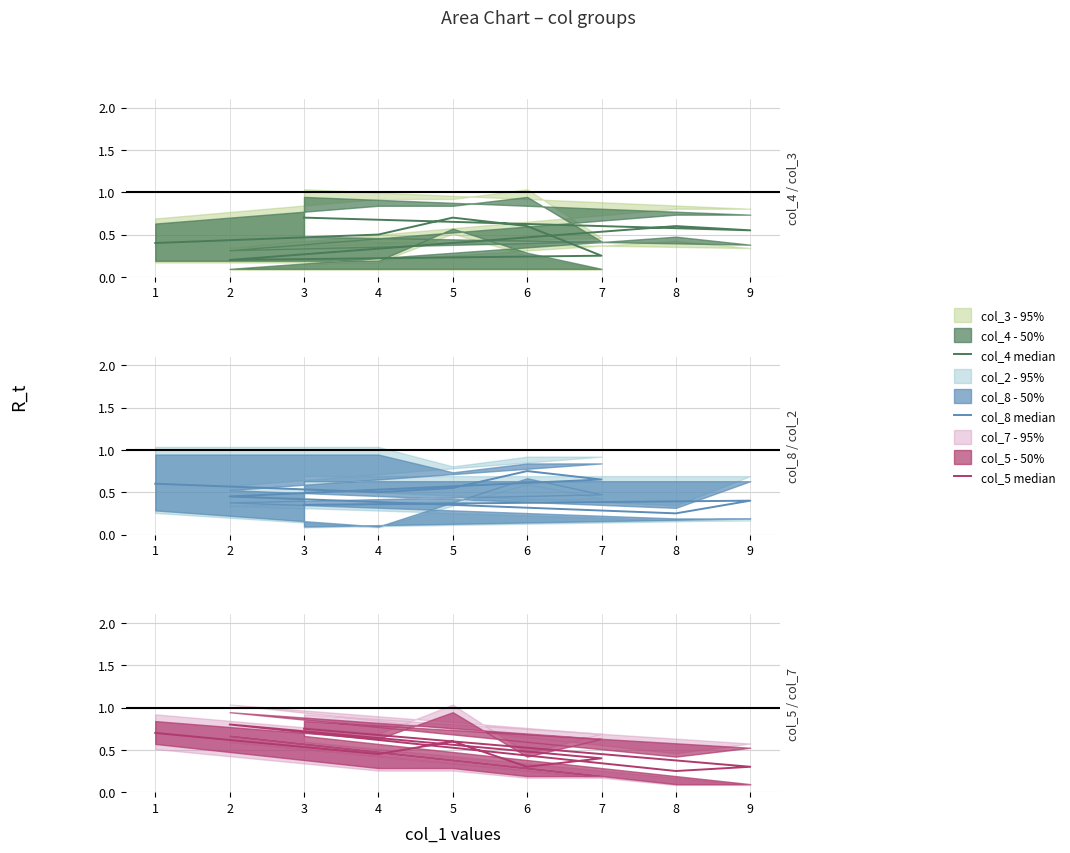

How many series are shown in this chart?

3